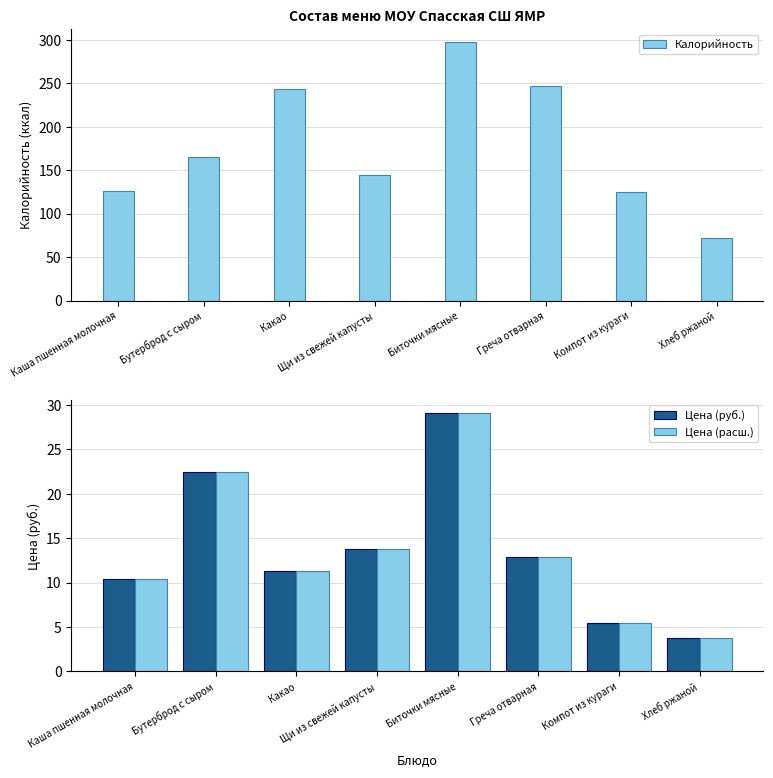

Which category has the lowest value across all series?

Хлеб ржаной